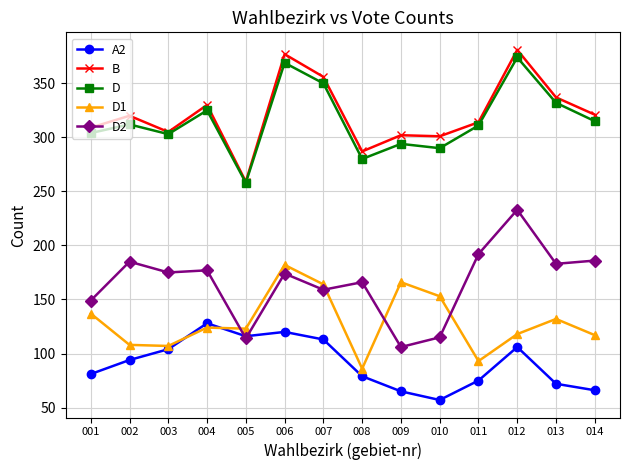

What is the difference between the D2 values at 004 and 005?

63